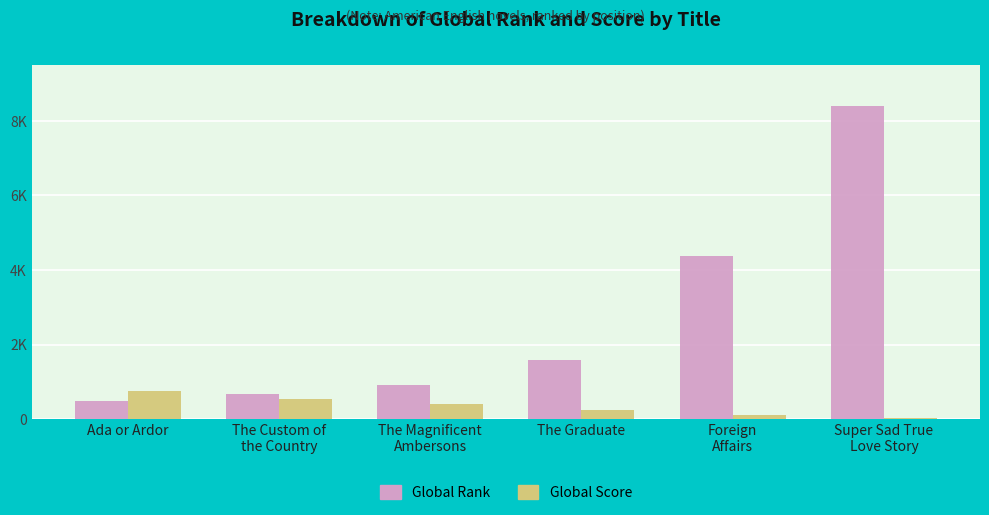

Are the bars grouped side by side (vs. stacked)?

Yes